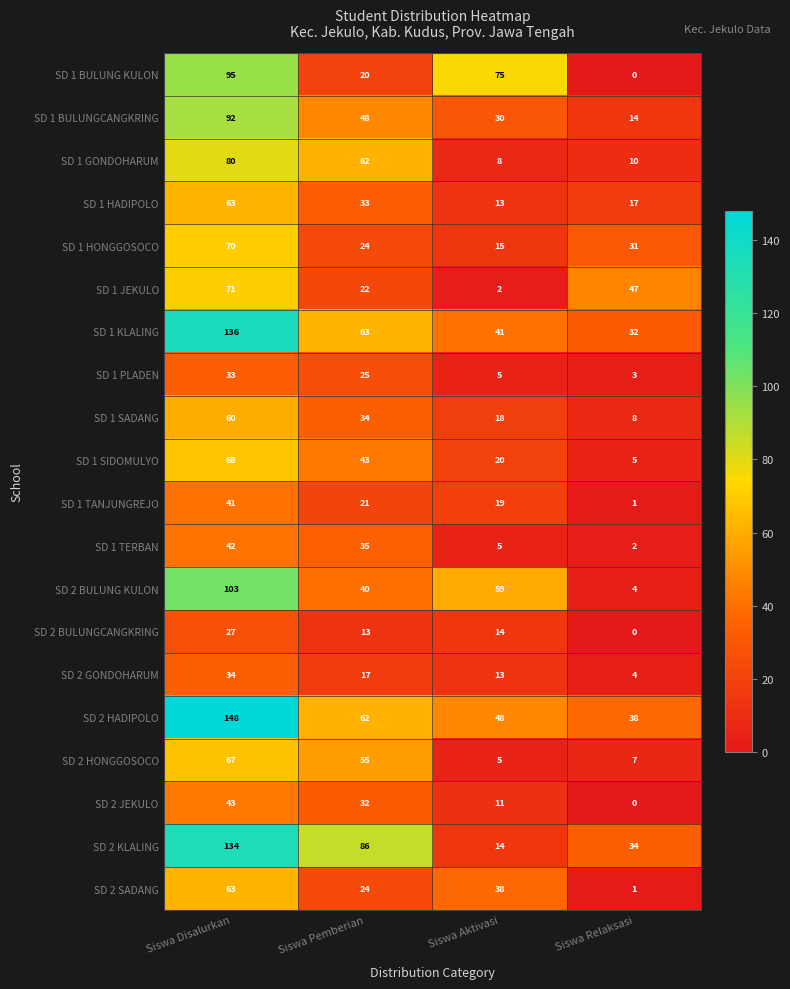

What is the sum of the SD 1 HONGGOSOCO values at Siswa Pemberian and Siswa Disalurkan?

94